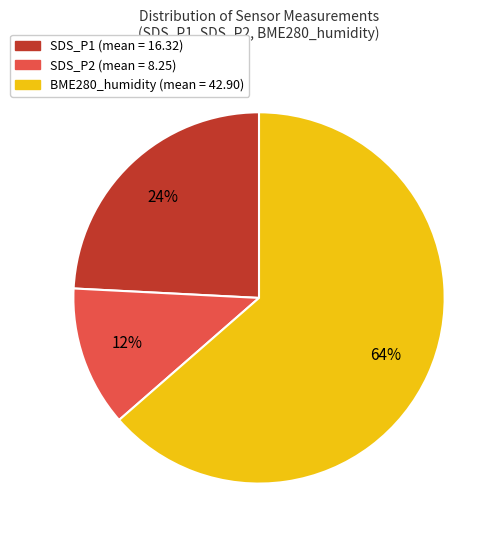

Is BME280_humidity the majority of the pie?

Yes